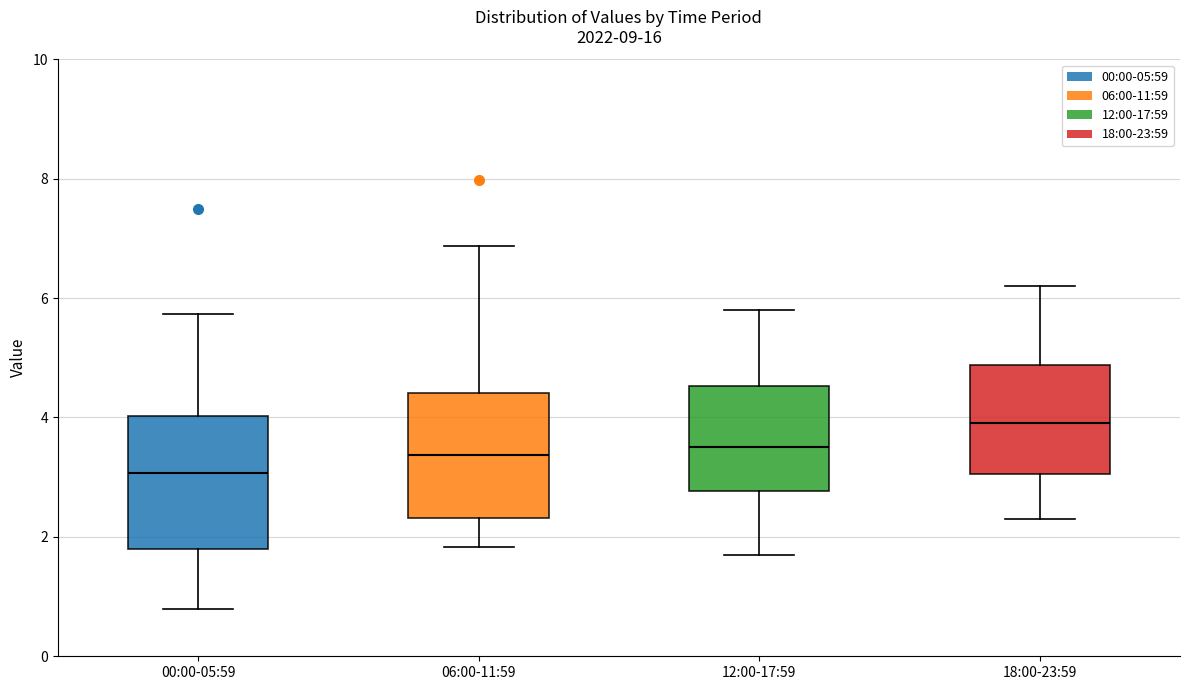

Reading left to right, transcribe this box plot: for each box, give where its median line is, the range the box spans, and where its two whiskers end, as read against the y-axis. The values are not printed on the chart, so give them approximately, as read against the axis.

00:00-05:59: median 3.0, box 1.8 to 4.0, whiskers 0.8 to 5.8
06:00-11:59: median 3.4, box 2.4 to 4.4, whiskers 1.8 to 6.8
12:00-17:59: median 3.6, box 2.8 to 4.6, whiskers 1.8 to 5.8
18:00-23:59: median 4.0, box 3.0 to 4.8, whiskers 2.4 to 6.2